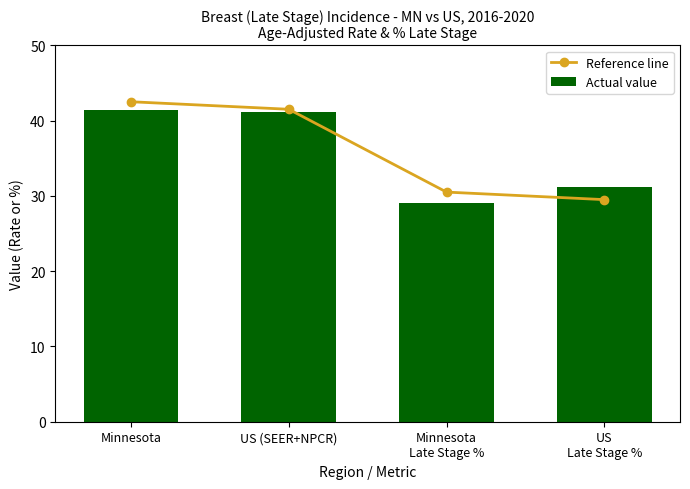

Is the value of Actual value at Minnesota greater than the value of Reference line at Minnesota?

No